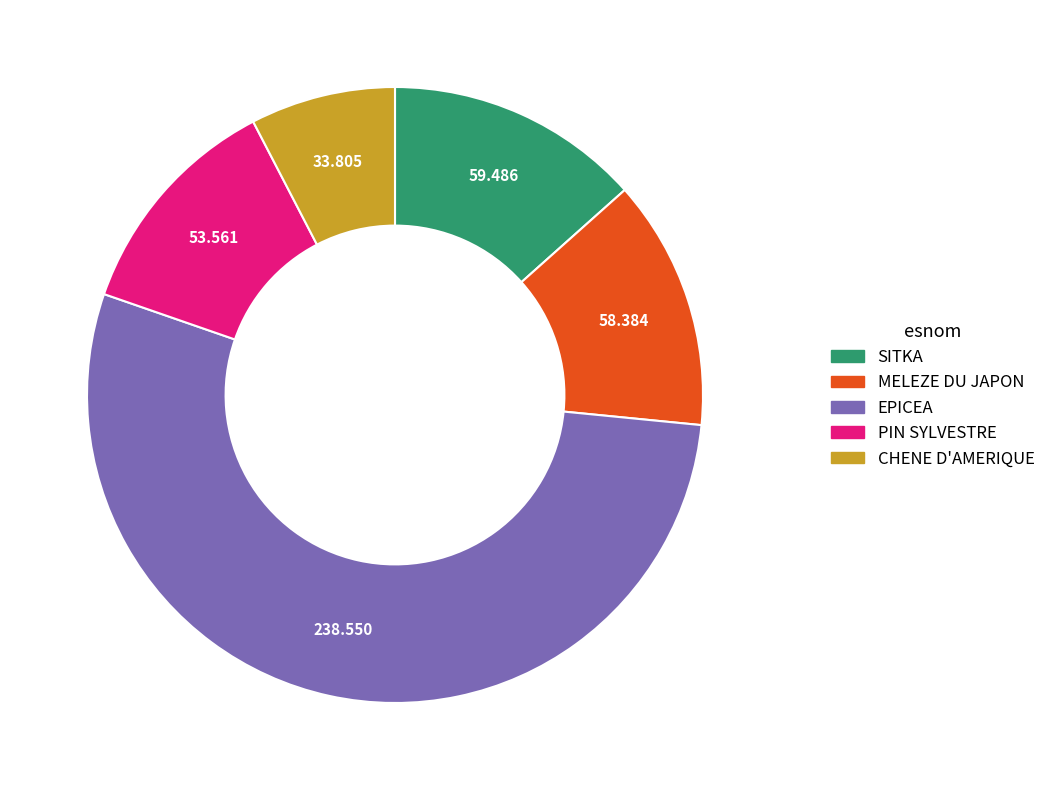

How many slices are in this pie chart?

5